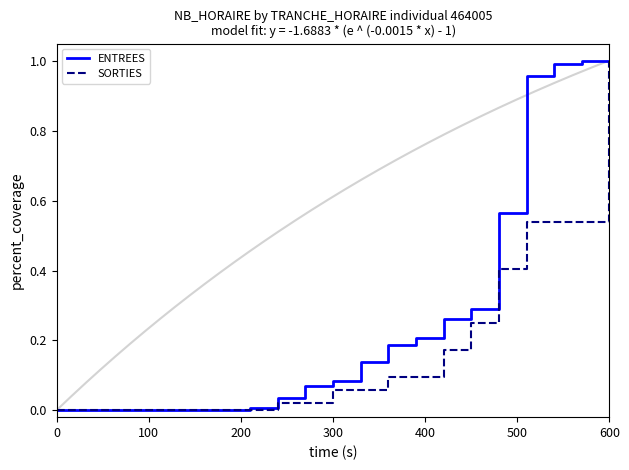

Which category has the highest value in the SORTIES series?

600